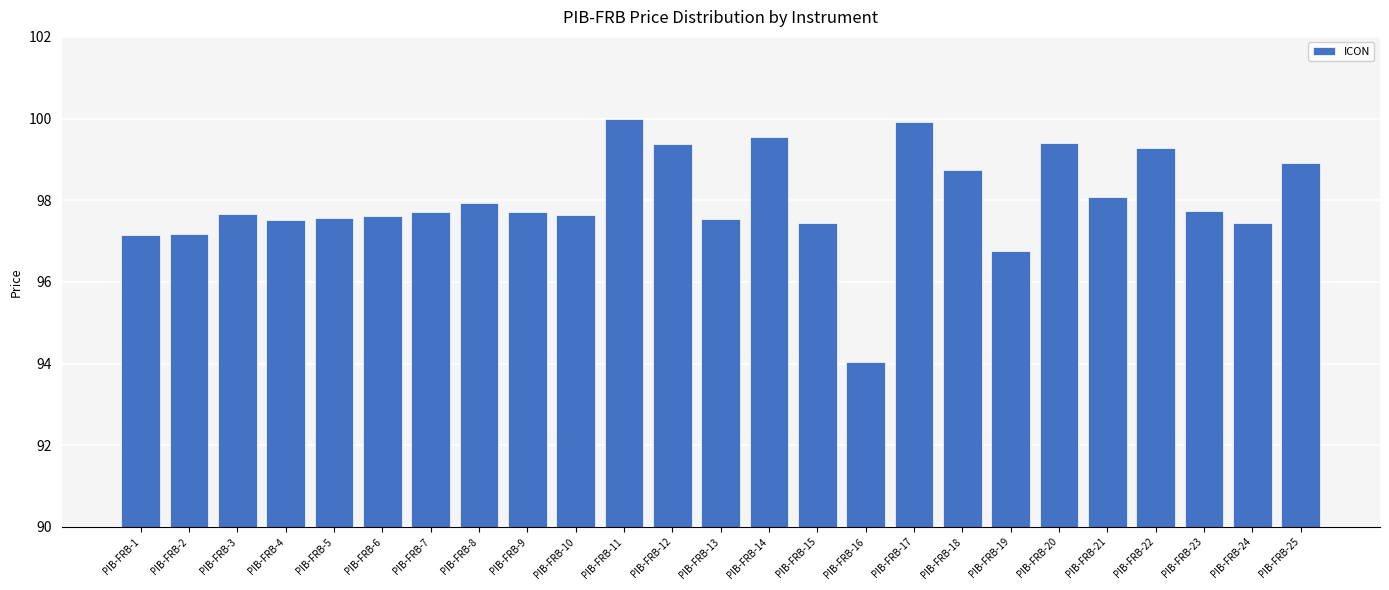

What is the value of the 21st bar from the left?

98.1